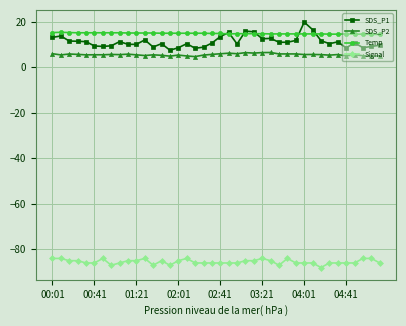

What is the maximum value for SDS_P2?

6.5